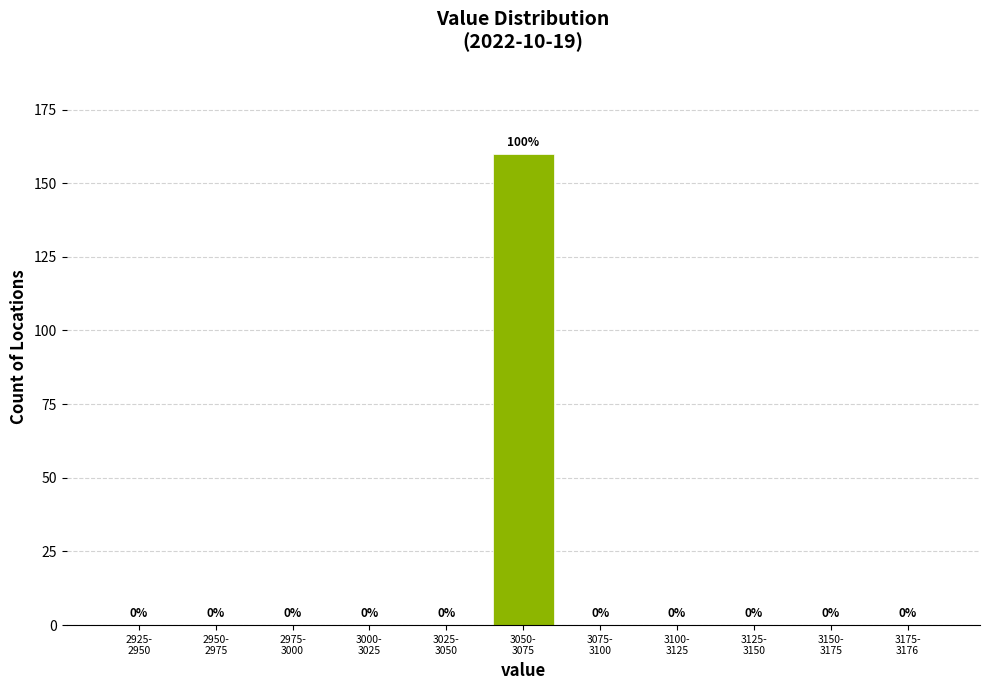

What is the sum of all values?

160